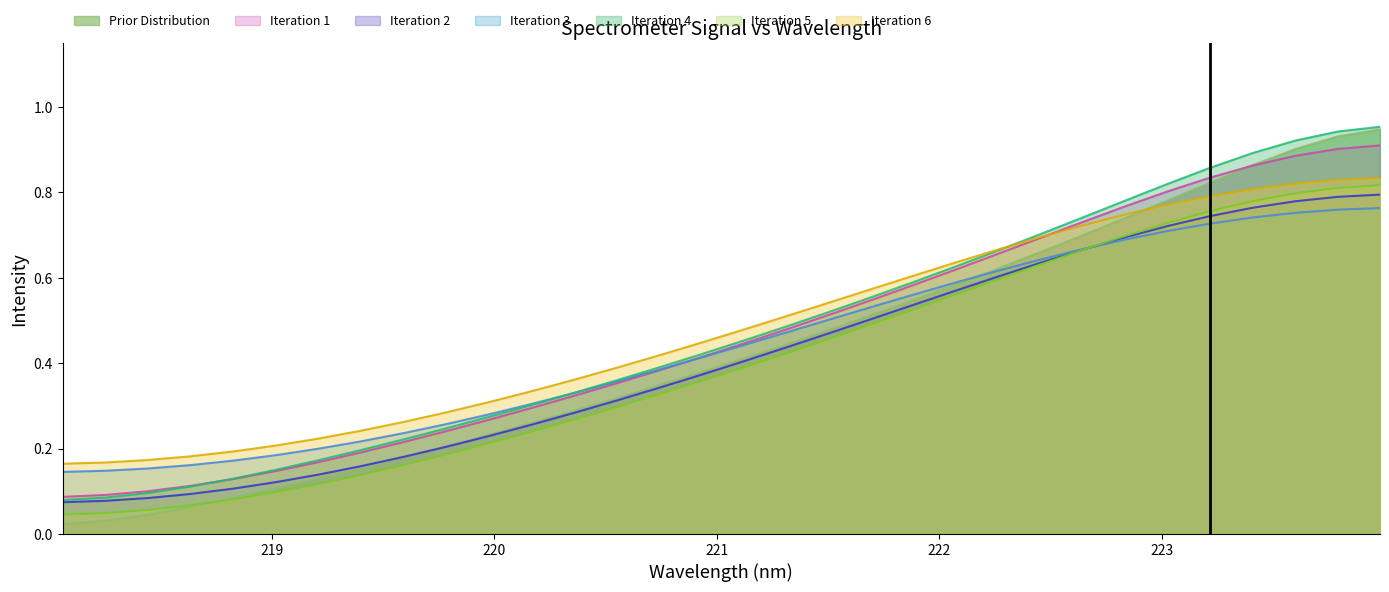

The value at 223.5987 is 0.9. True or false?

True